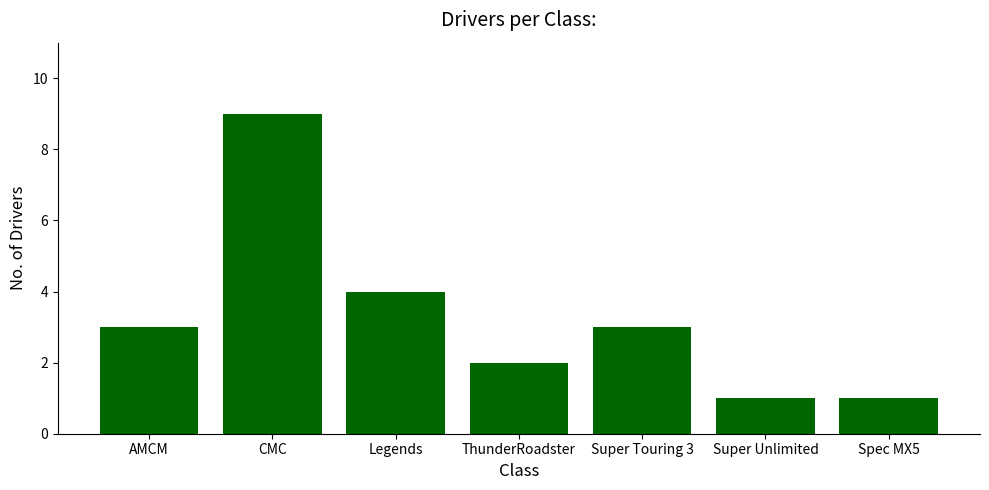

Where is the data nearest to the value 5?

Legends